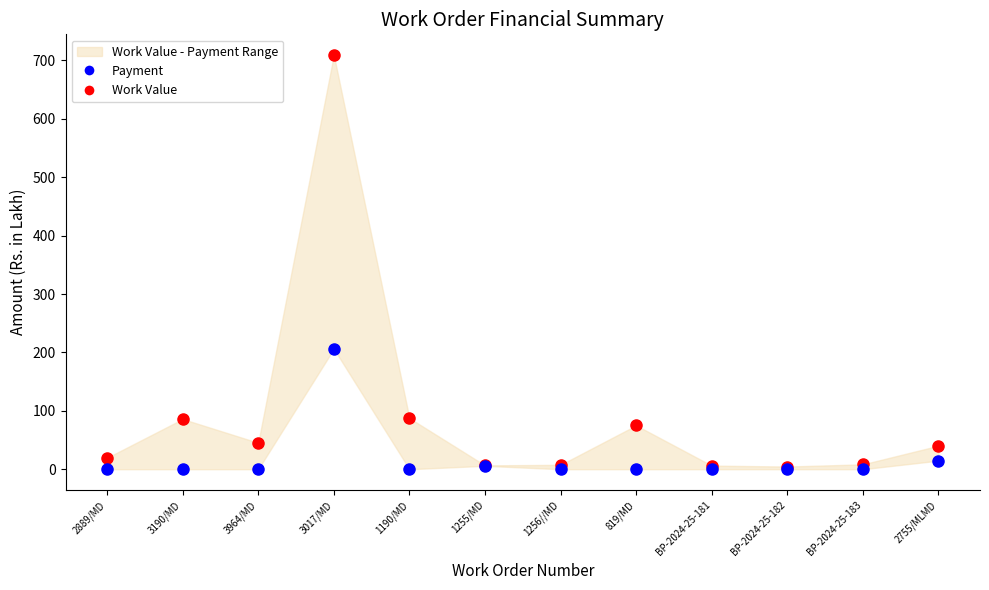

Rank the series by their maximum value, from lowest to highest.

Payment, Work Value